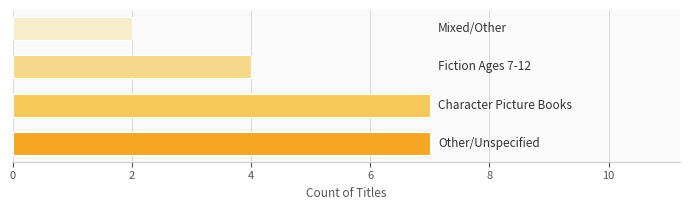

What is the average value?

5